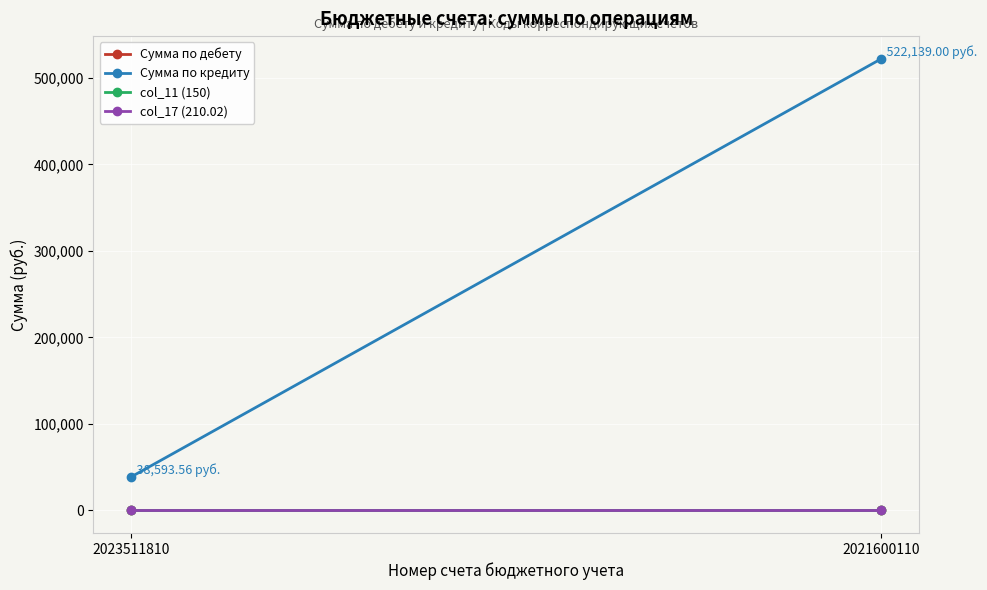

Reading left to right, what are all the values shown in this chart?

Сумма по дебету: 0.0	0.0
Сумма по кредиту: 38593.6	522139.0
col_11 (150): 150.0	150.0
col_17 (210.02): 210.0	210.0